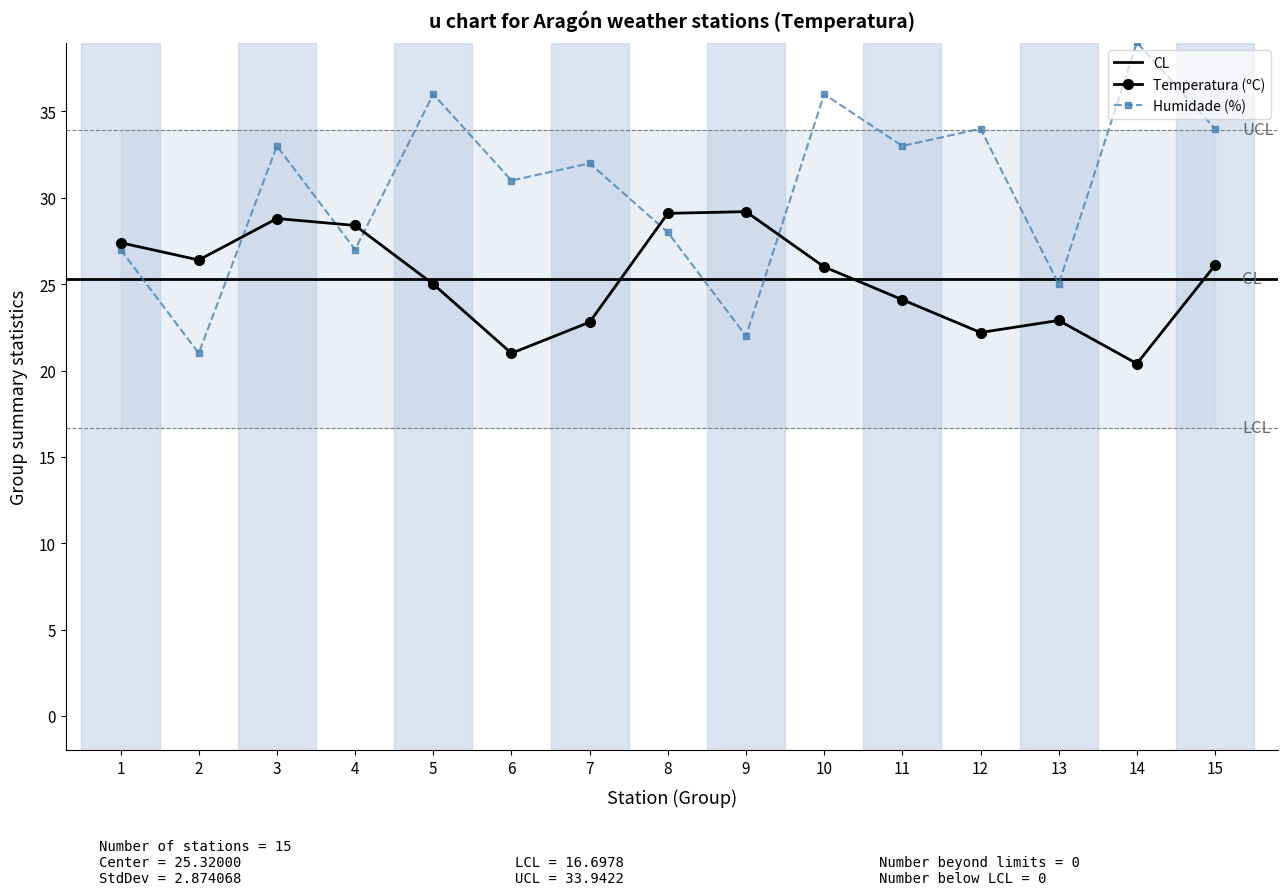

How many data points does each series have?

15